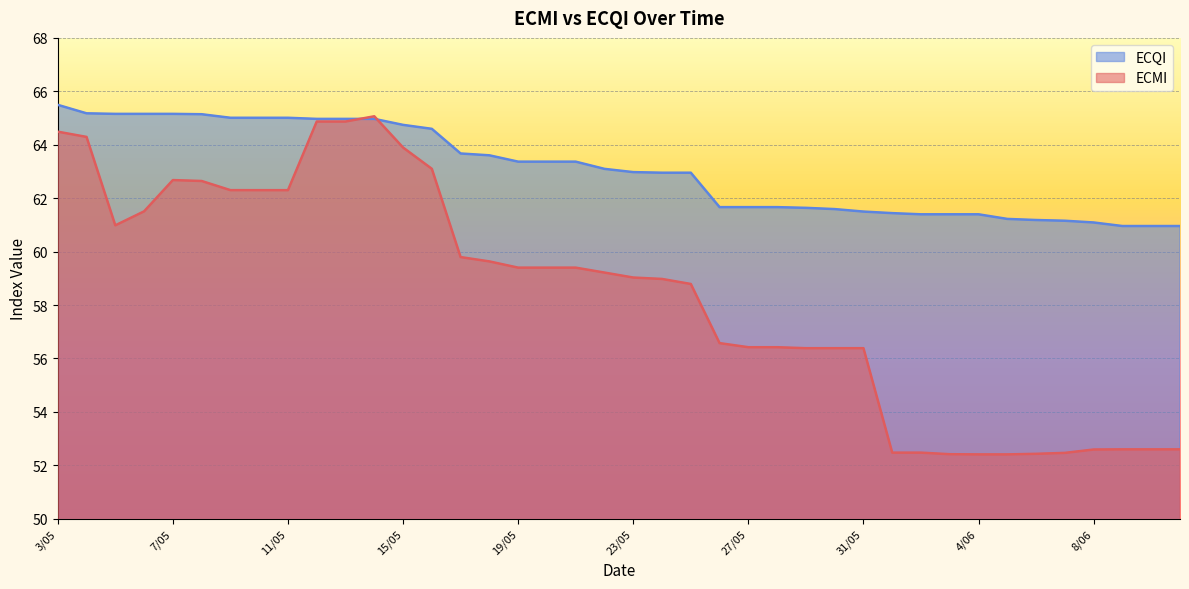

The value of ECMI at 15/05 is 63.9. True or false?

True